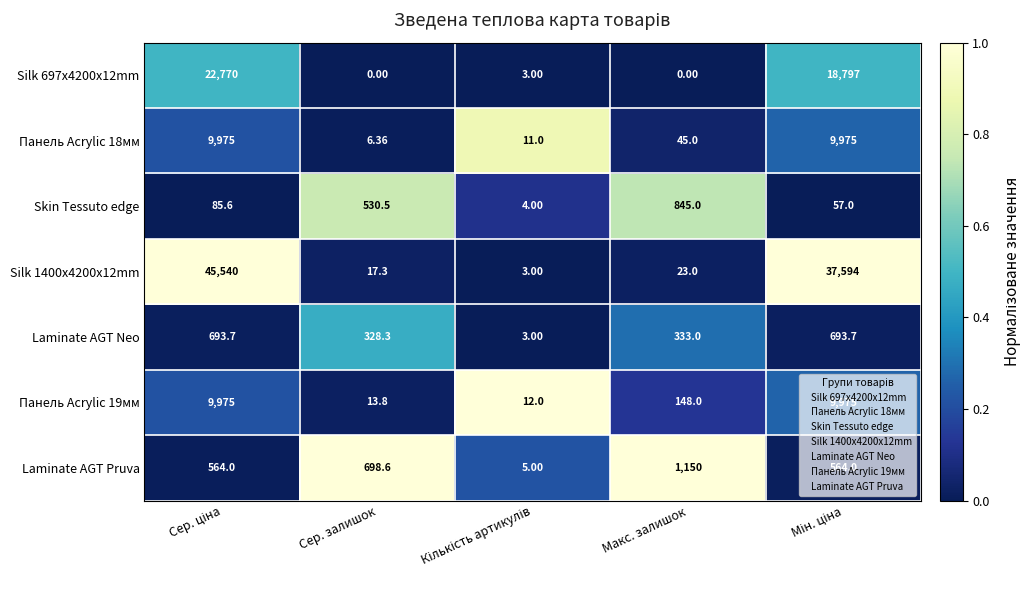

Where is Skin Tessuto edge nearest to the value 424?

Сер. залишок